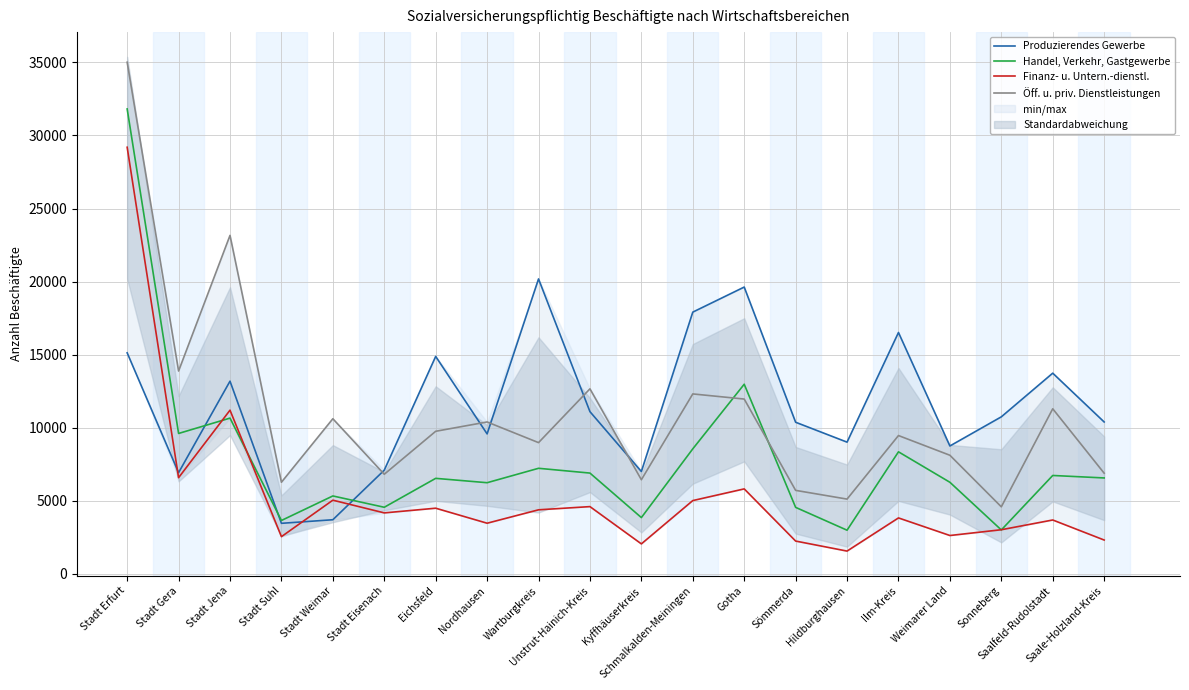

Which series has the largest range (max minus min)?

Öff. u. priv. Dienstleistungen